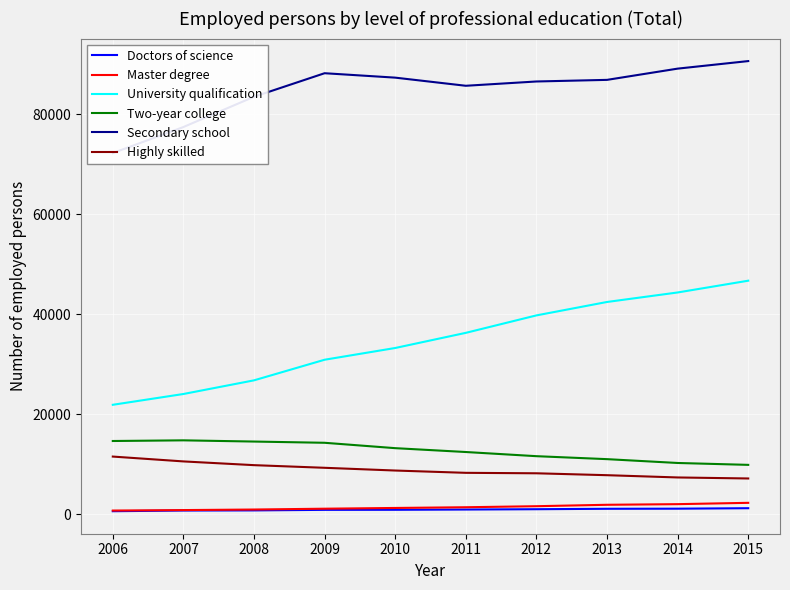

True or false: Secondary school and Highly skilled cross at least once.

False